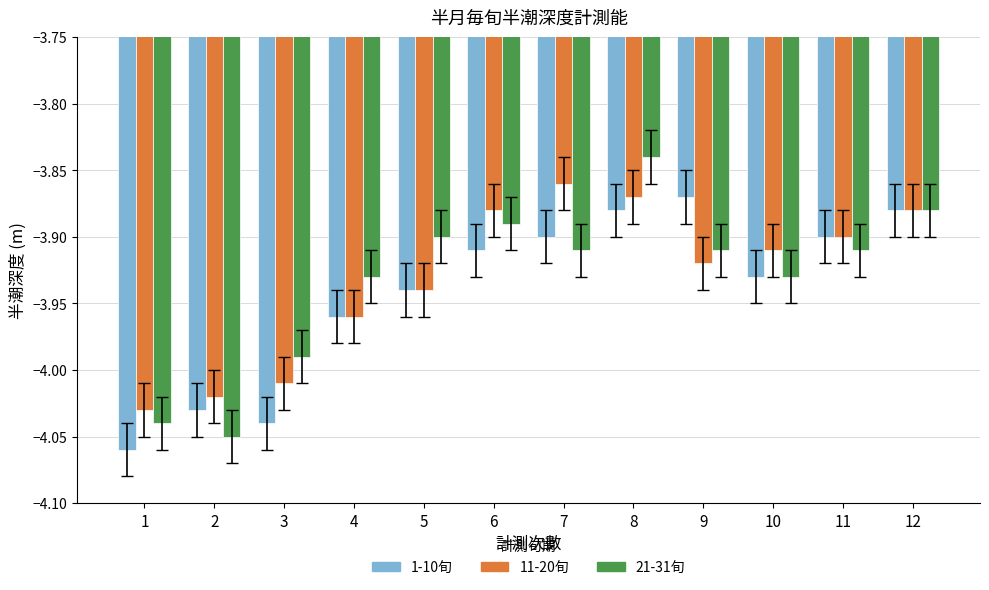

The 1-10旬 series shows -2.1 at 5. True or false?

False